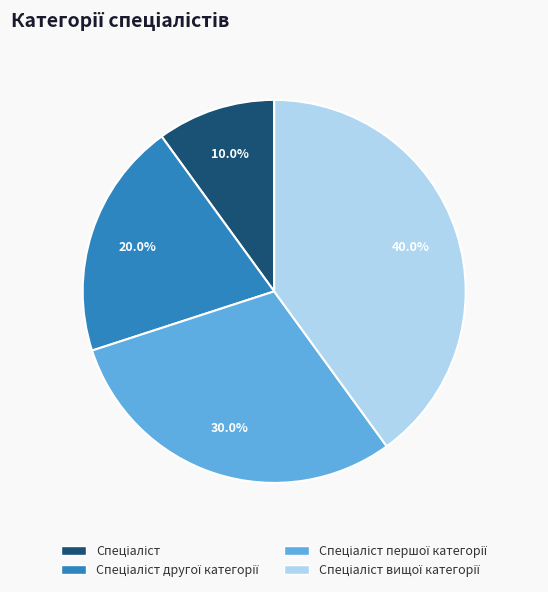

Does any single category account for the majority?

No